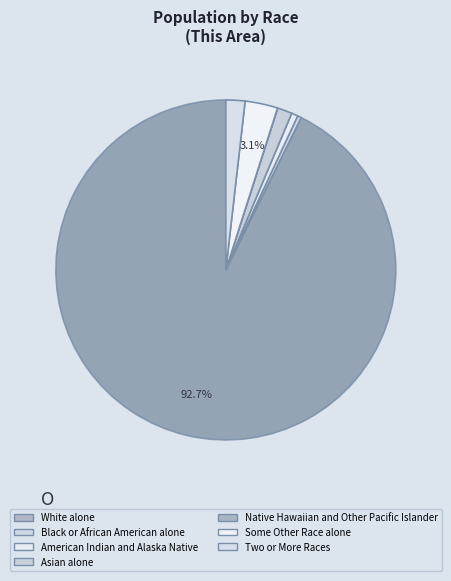

What is the ratio of the value at Asian alone to the value at Native Hawaiian and Other Pacific Islander?

89.0